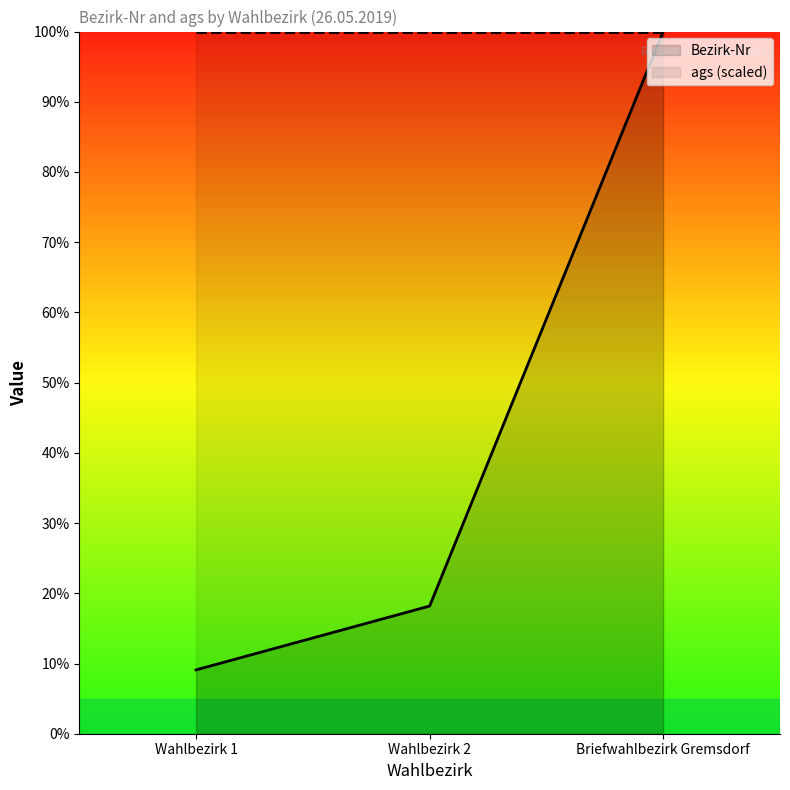

The chart shows a value of 179.0 at Briefwahlbezirk Gremsdorf. True or false?

False